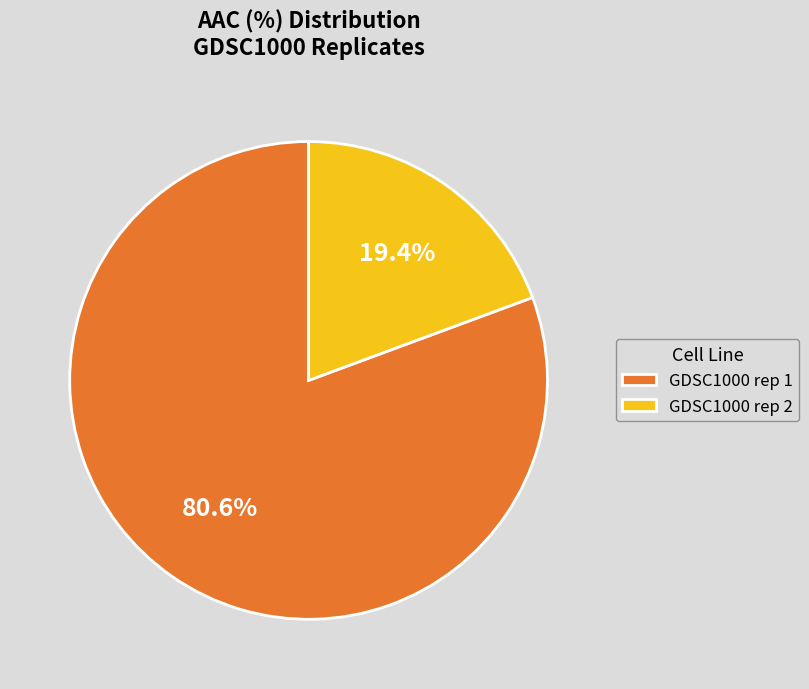

Rank the categories by value from highest to lowest.

GDSC1000 rep 1, GDSC1000 rep 2